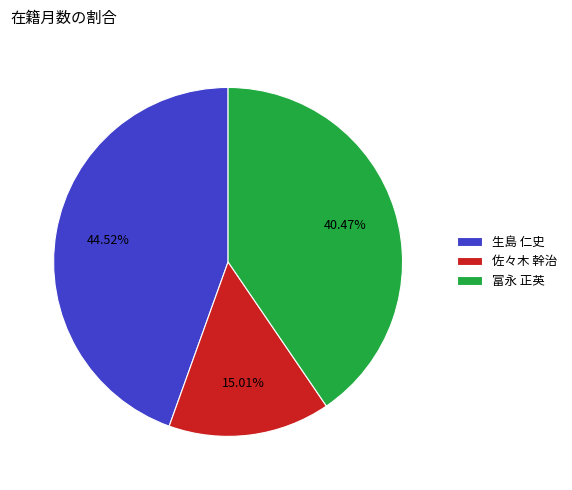

How much of the chart is everything except 富永 正英?

59.5%